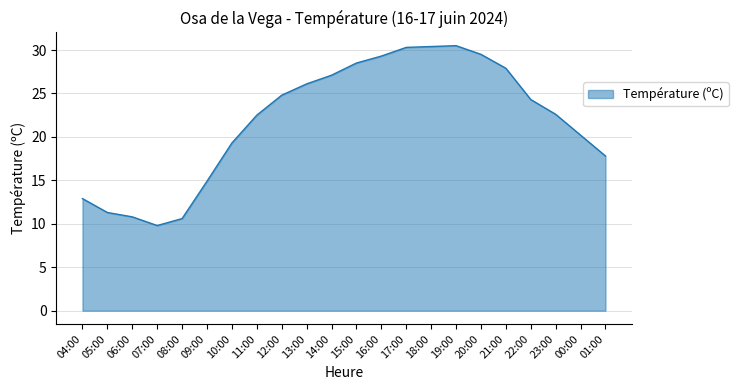

Approximately how many times larger is the value at 18:00 compared to 07:00?

3.1